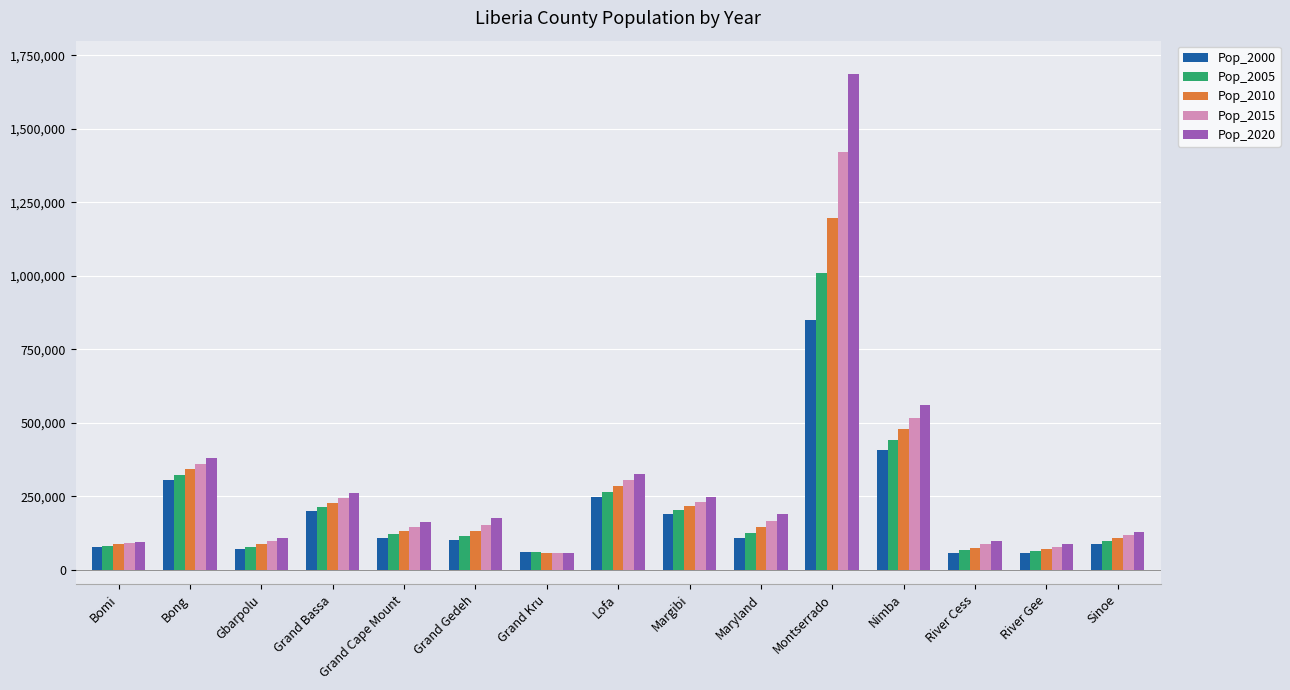

What is the difference between the Pop_2005 values at Margibi and Grand Bassa?

11193.6